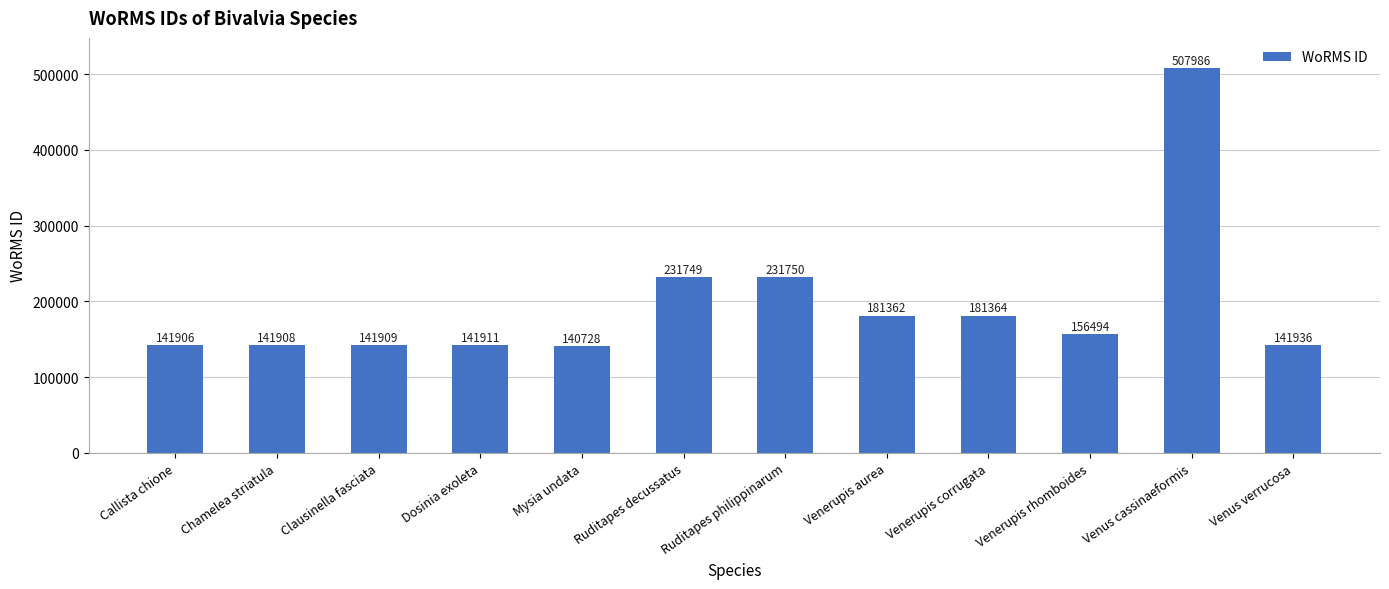

How many bars are there in total?

12